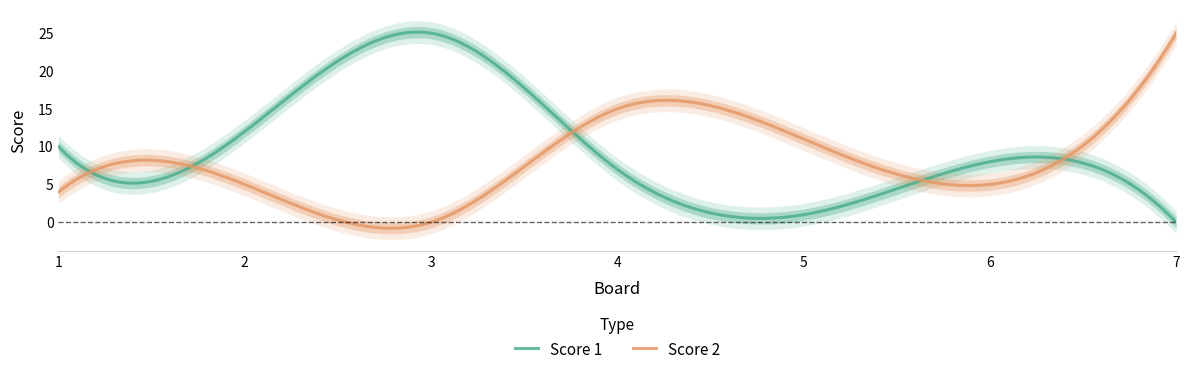

Is this an area chart (filled region under the line)?

No